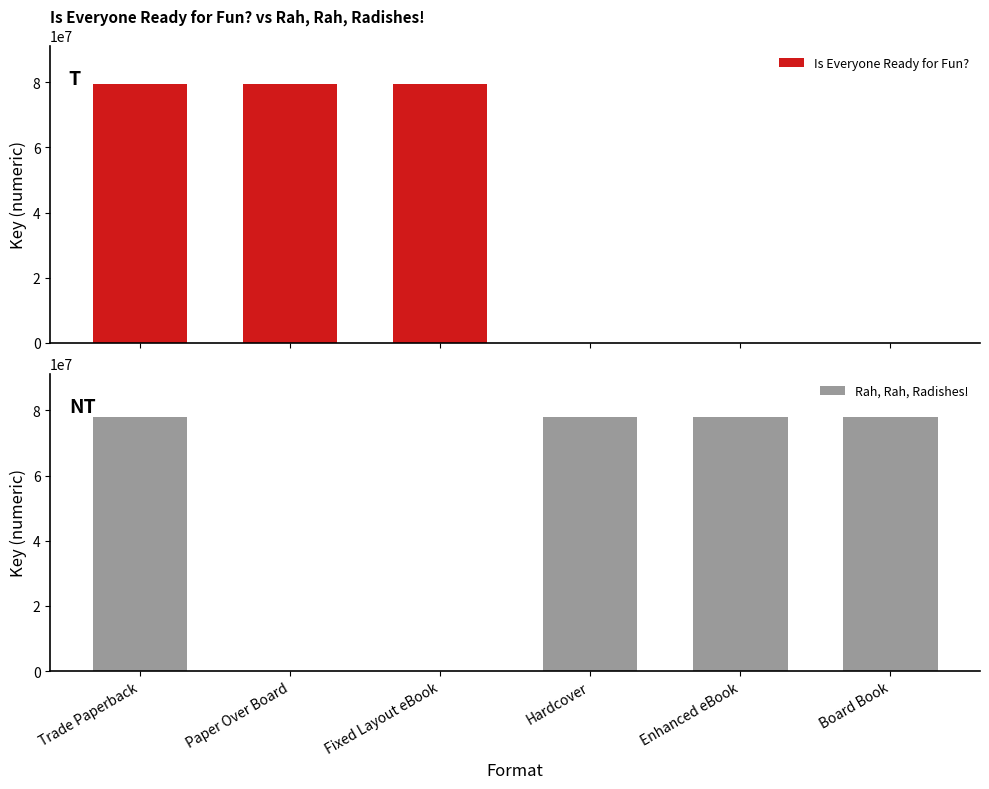

The Is Everyone Ready for Fun? series shows 79391235 at Trade Paperback. True or false?

True